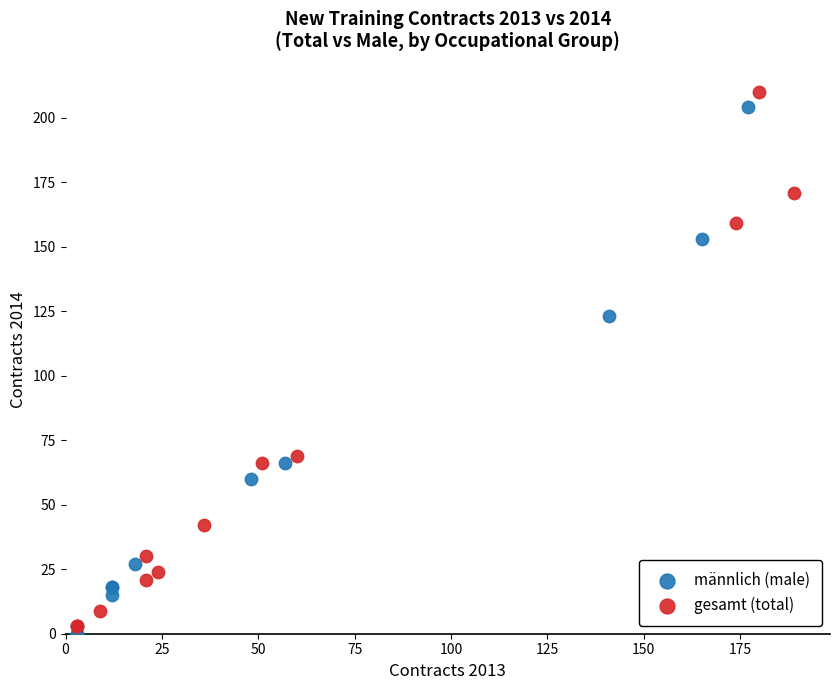

Which series has the largest Y range (max minus min)?

gesamt (total)